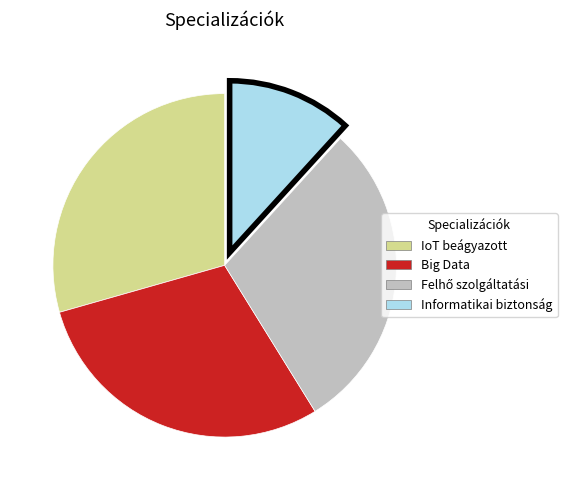

How many segments does this pie chart have?

4